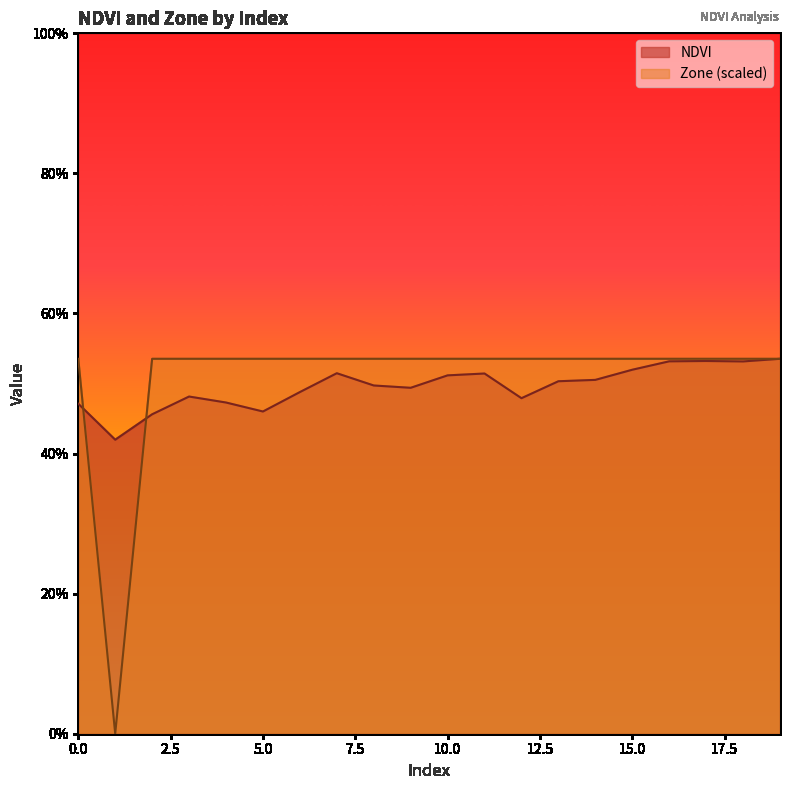

What are all the series names shown in the legend?

NDVI, Zone (scaled)